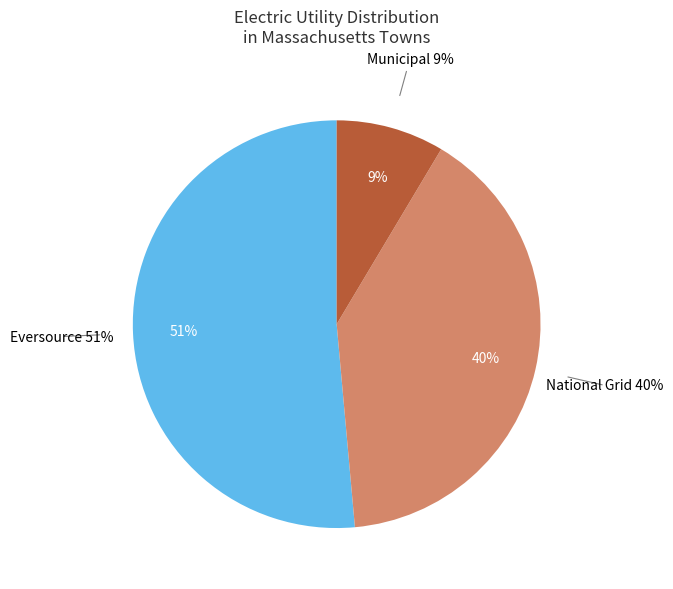

What is the change in value from National Grid to Municipal?

-0.3